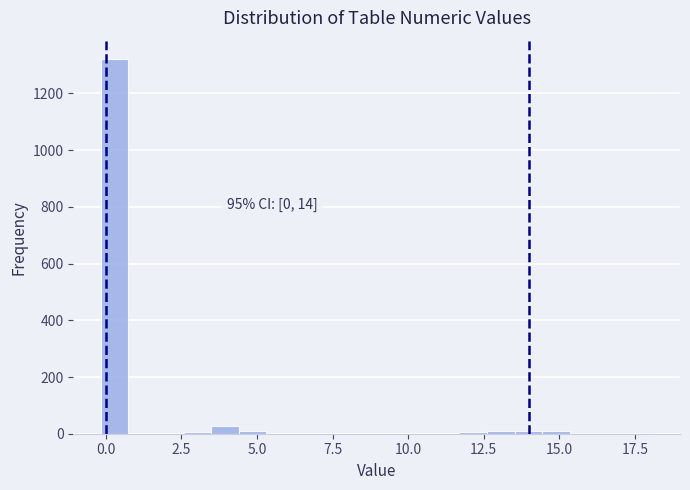

Read against the x-axis, roughly where is the centre of the tallest bar?

0.5